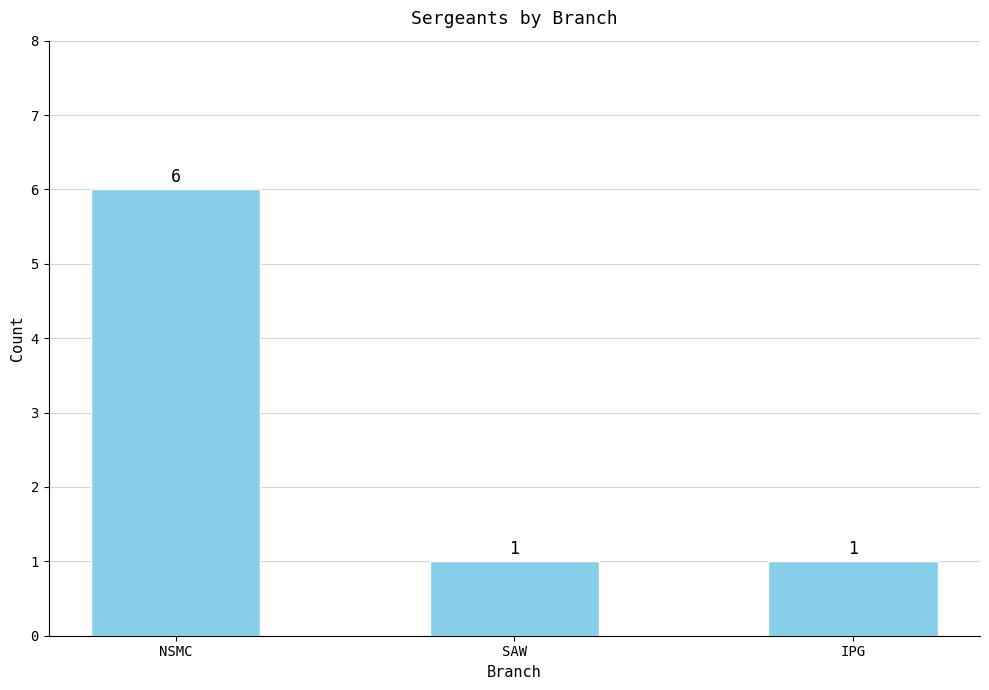

How many data points are above 1?

1